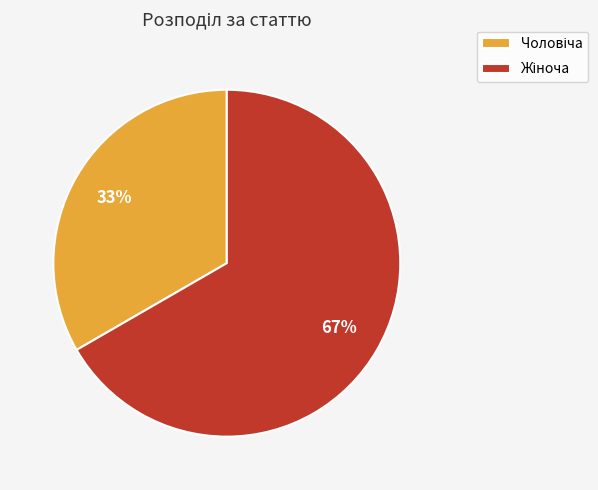

Is there a majority slice in this chart?

Yes